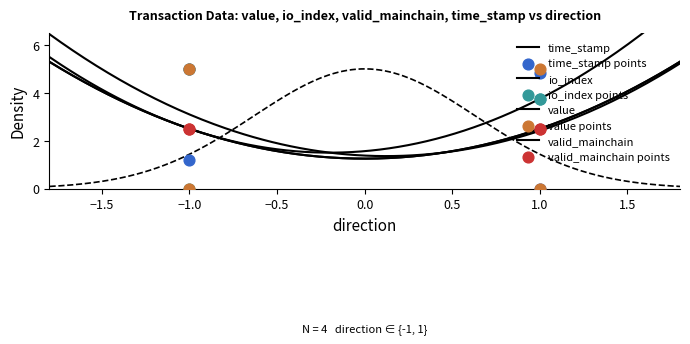

Which series has the largest total across all categories?

io_index